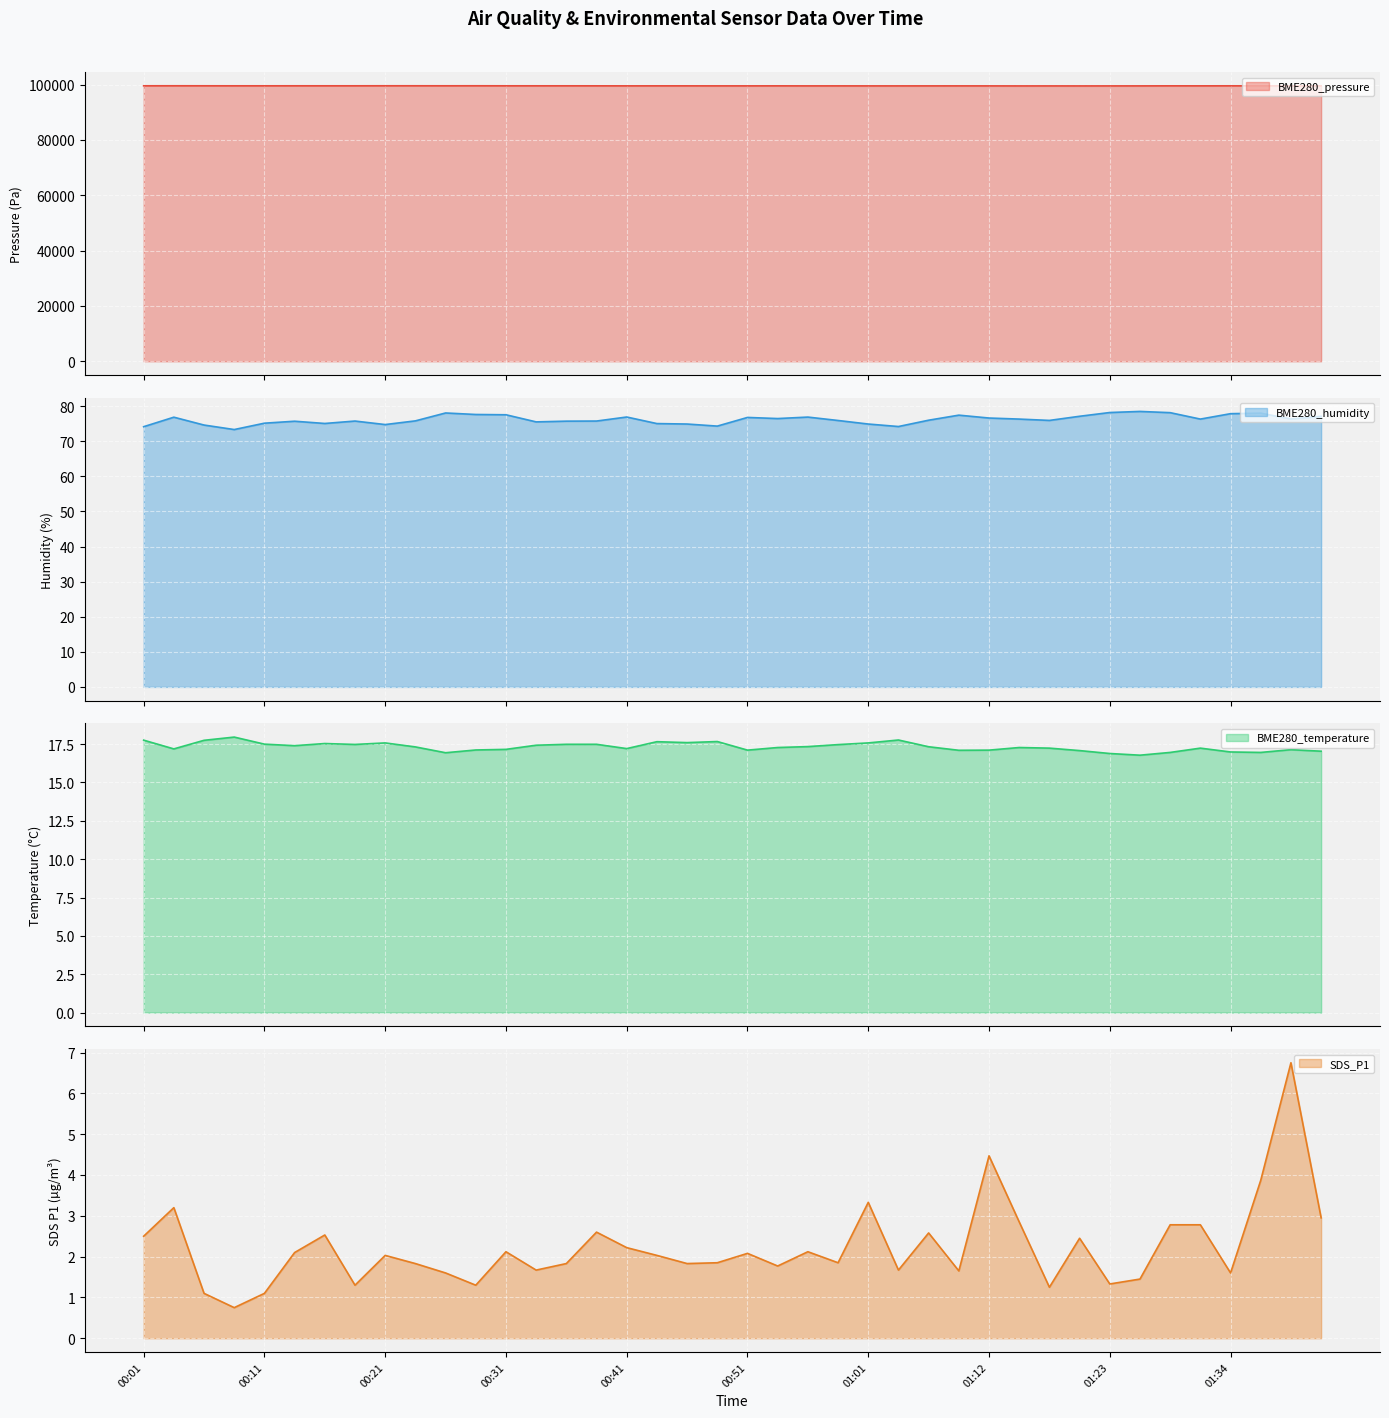

What position from the right is 00:21?

32